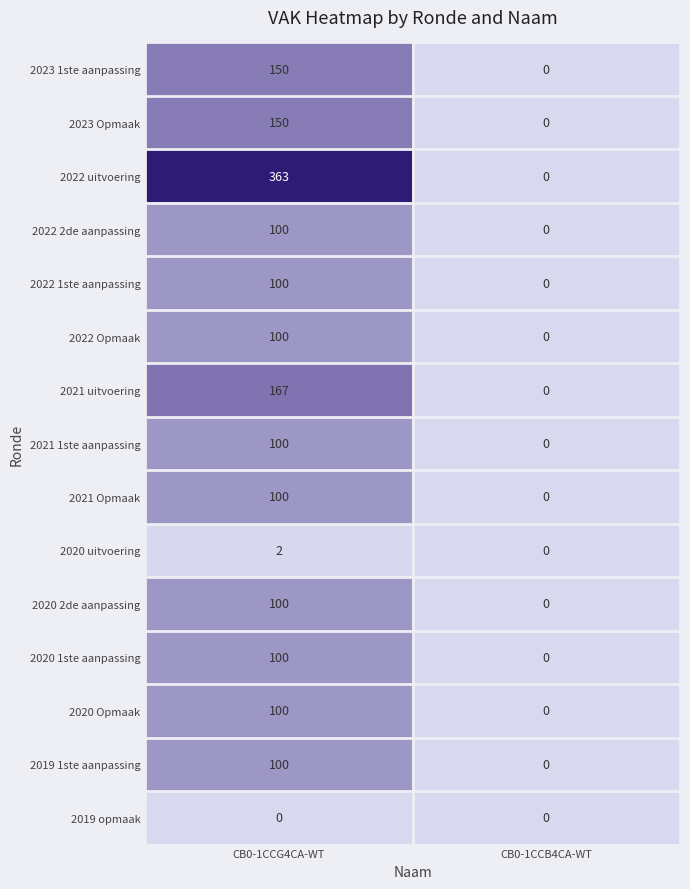

True or false: 2022 Opmaak has a value of 0 at CB0-1CCB4CA-WT.

True